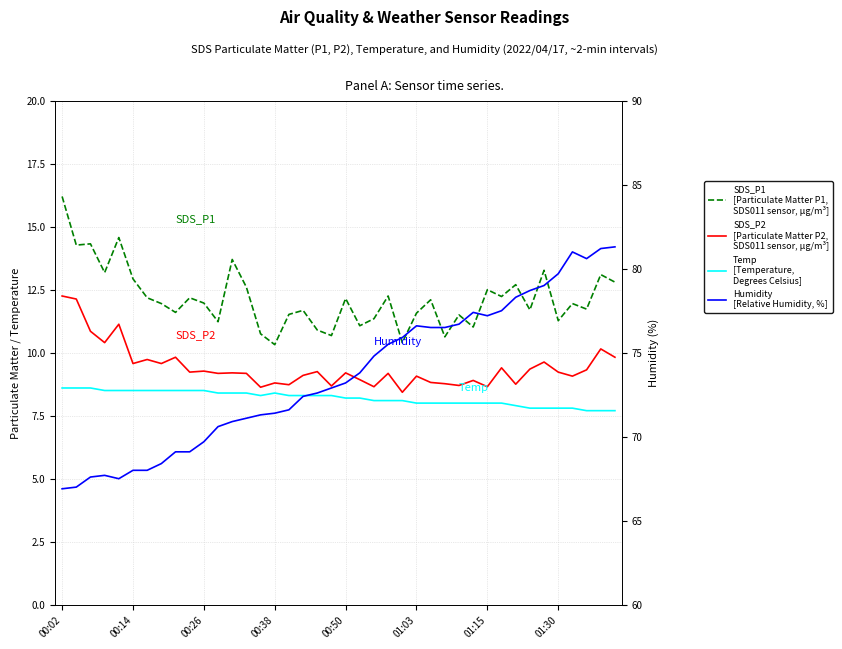

How many categories are shown in the chart?

40